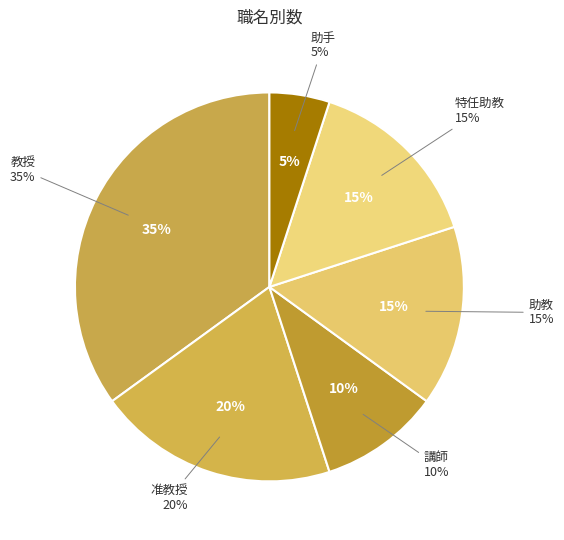

True or false: 特任助教 accounts for 5% of the total.

False